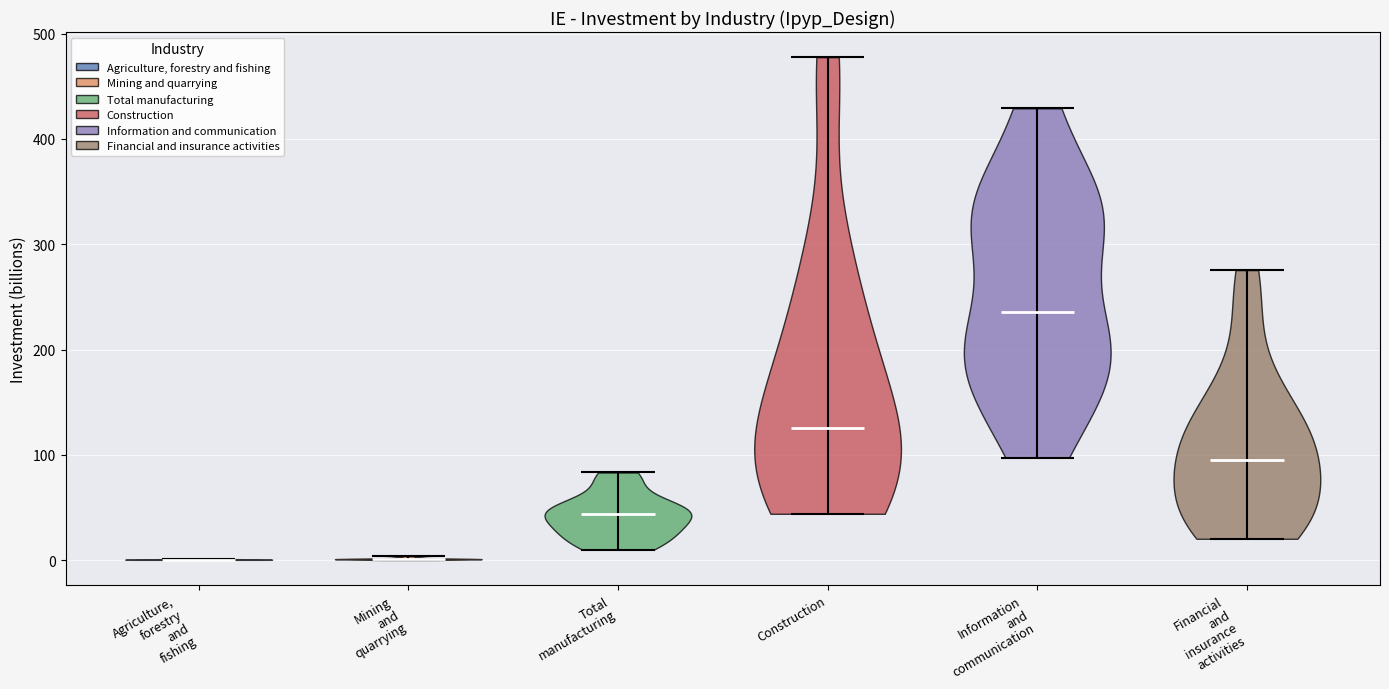

Reading left to right, read every violin against the y-axis: where its median line is, and the lowest and highest points it reaches. The values are not printed on the chart, so give them approximately, as read against the axis.

Agriculture, forestry and fishing: median line 0, lowest point 0, highest point 0
Mining and quarrying: median line 0, lowest point 0, highest point 0
Total manufacturing: median line 40, lowest point 10, highest point 80
Construction: median line 130, lowest point 40, highest point 480
Information and communication: median line 240, lowest point 100, highest point 430
Financial and insurance activities: median line 100, lowest point 20, highest point 280